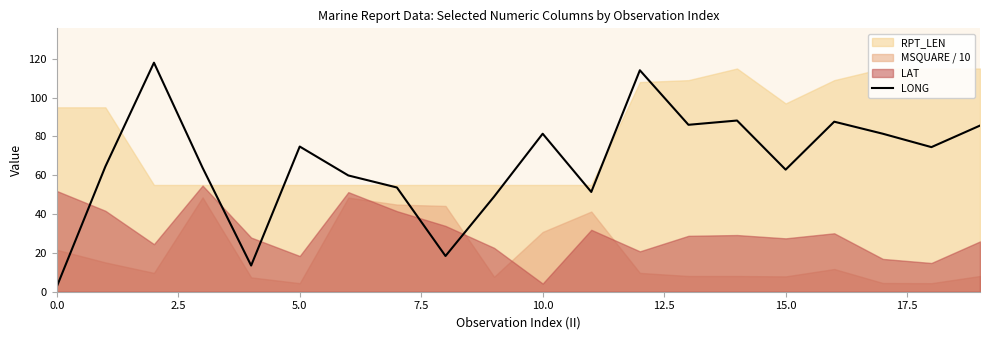

What is the maximum value for LONG?

118.0